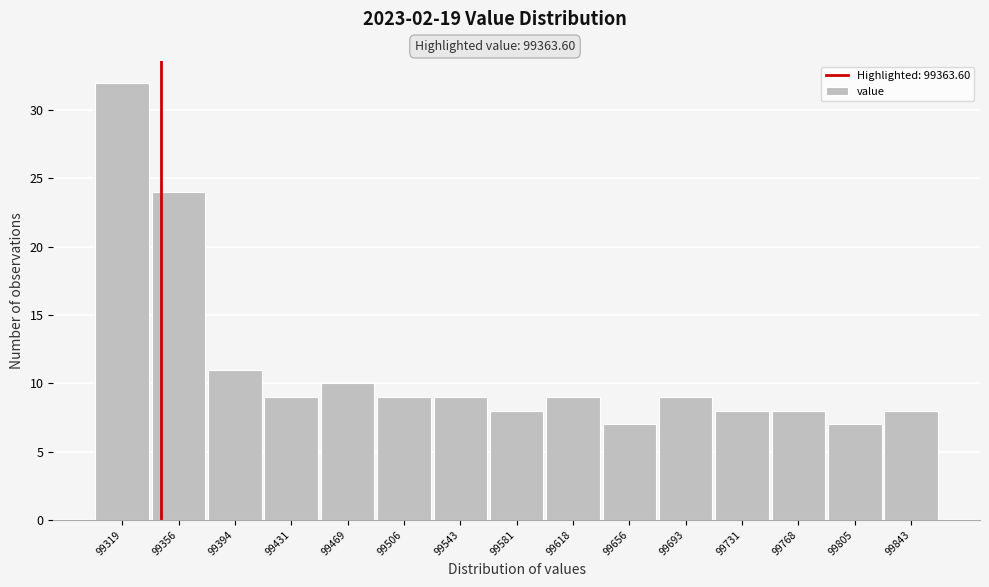

Reading left to right, transcribe all the data shown in this chart.

99319=32	99356=24	99394=11	99431=9	99469=10	99506=9	99543=9	99581=8	99618=9	99656=7	99693=9	99731=8	99768=8	99805=7	99843=8